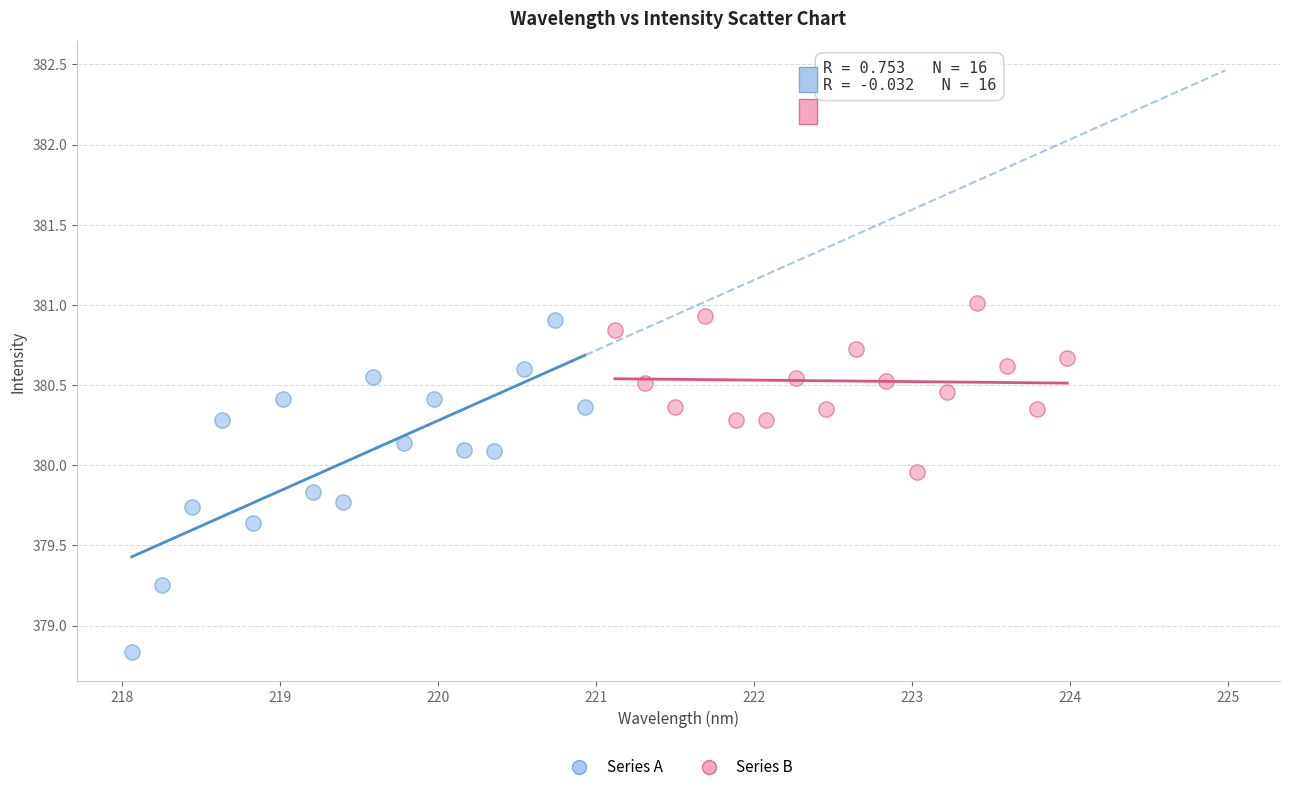

What are all the series names shown in the legend?

Series A, Series B